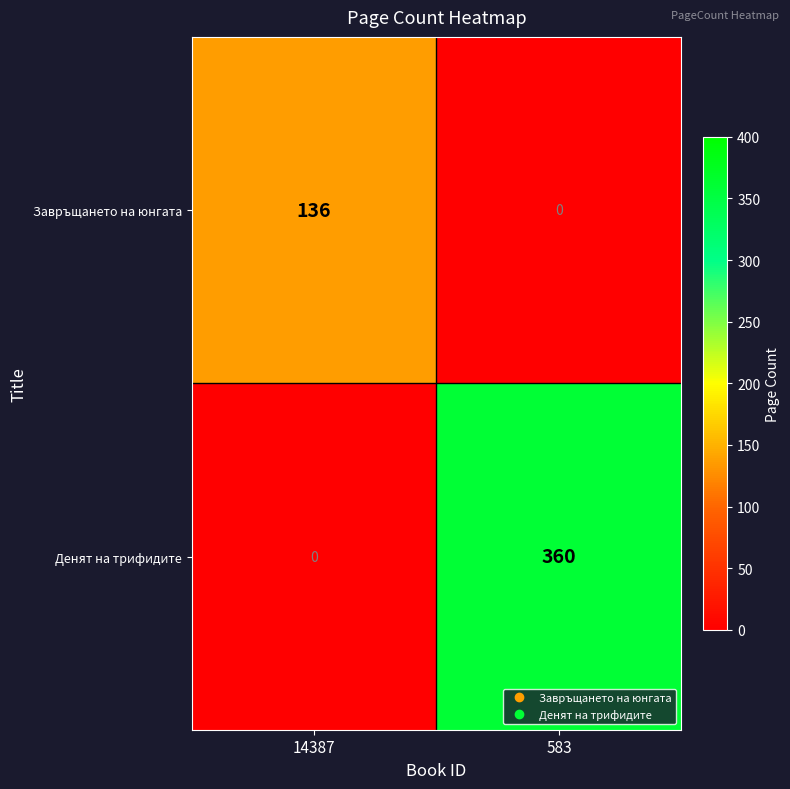

Which series has the largest total across all categories?

Денят на трифидите